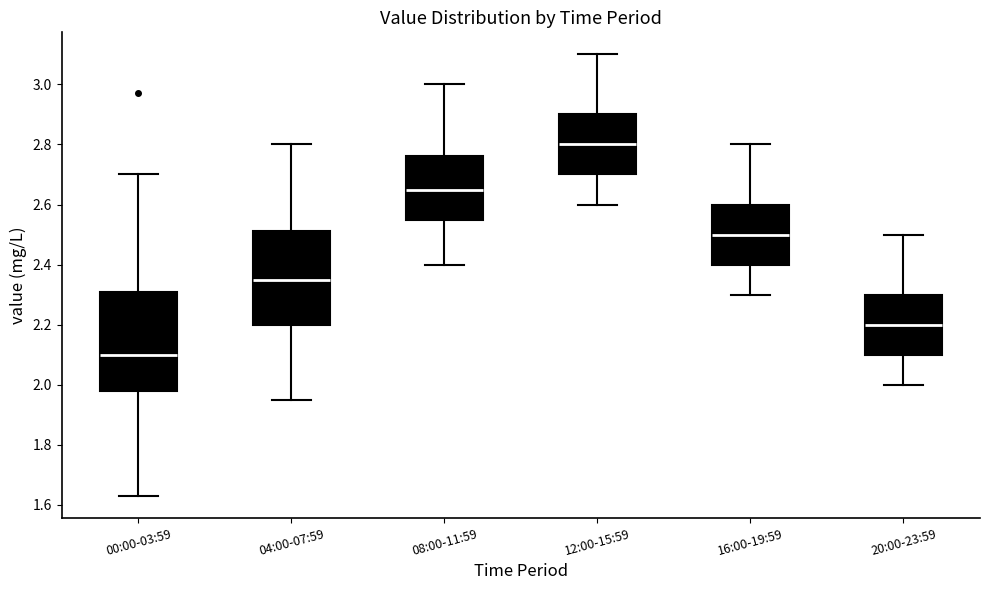

Reading left to right, transcribe this box plot: for each box, give where its median line is, the range the box spans, and where its two whiskers end, as read against the y-axis. The values are not printed on the chart, so give them approximately, as read against the axis.

00:00-03:59: median 2.10, box 1.98 to 2.32, whiskers 1.64 to 2.70
04:00-07:59: median 2.36, box 2.20 to 2.52, whiskers 1.96 to 2.80
08:00-11:59: median 2.66, box 2.56 to 2.76, whiskers 2.40 to 3.00
12:00-15:59: median 2.80, box 2.70 to 2.90, whiskers 2.60 to 3.10
16:00-19:59: median 2.50, box 2.40 to 2.60, whiskers 2.30 to 2.80
20:00-23:59: median 2.20, box 2.10 to 2.30, whiskers 2.00 to 2.50